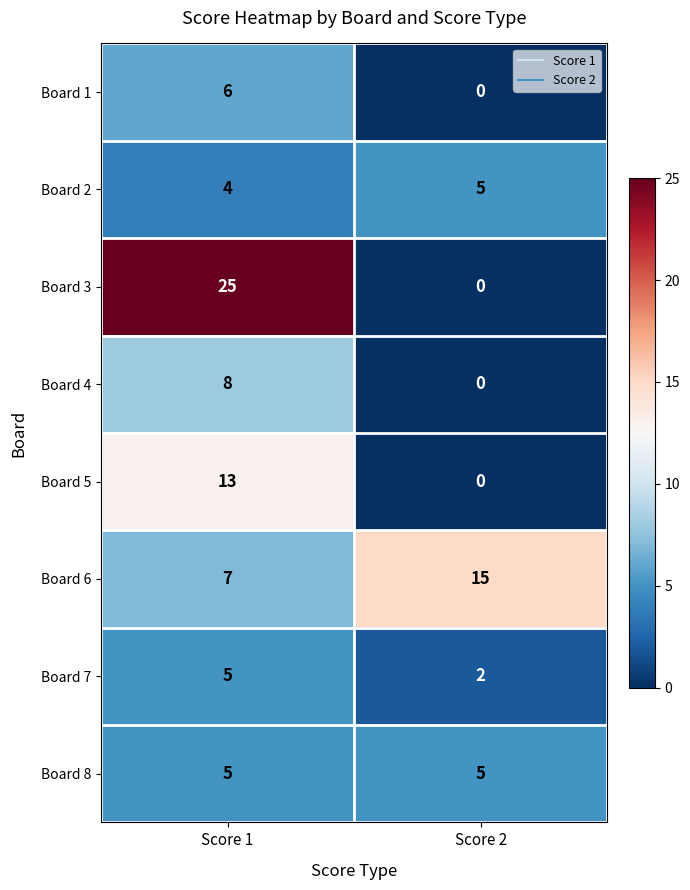

How many categories are shown in the chart?

2